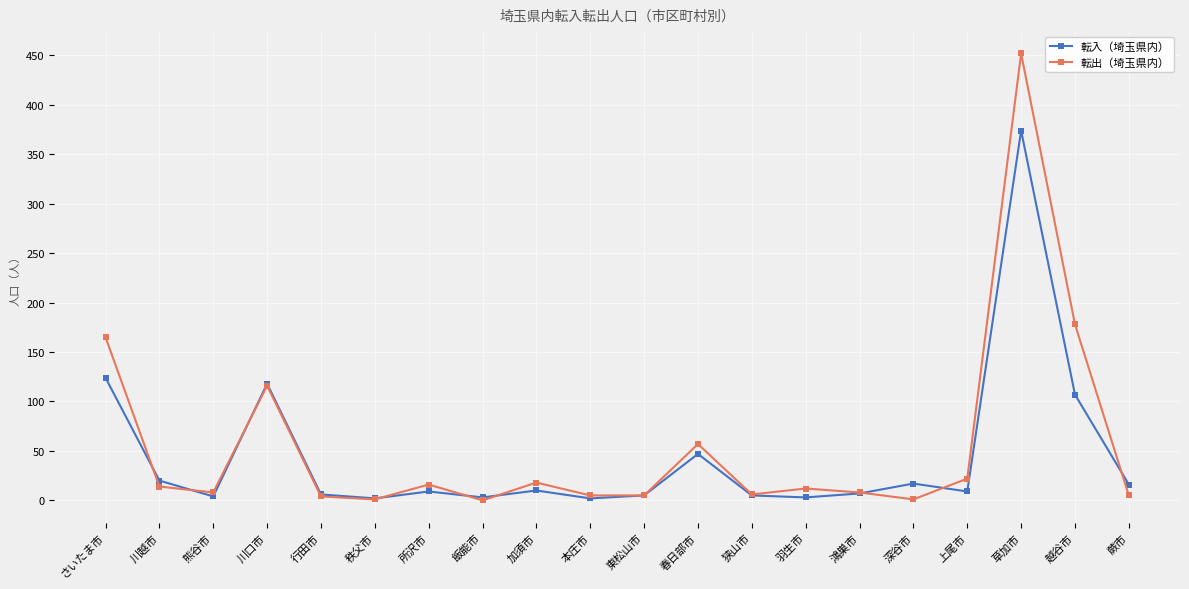

What is the label of the 6th point from the left?

秩父市